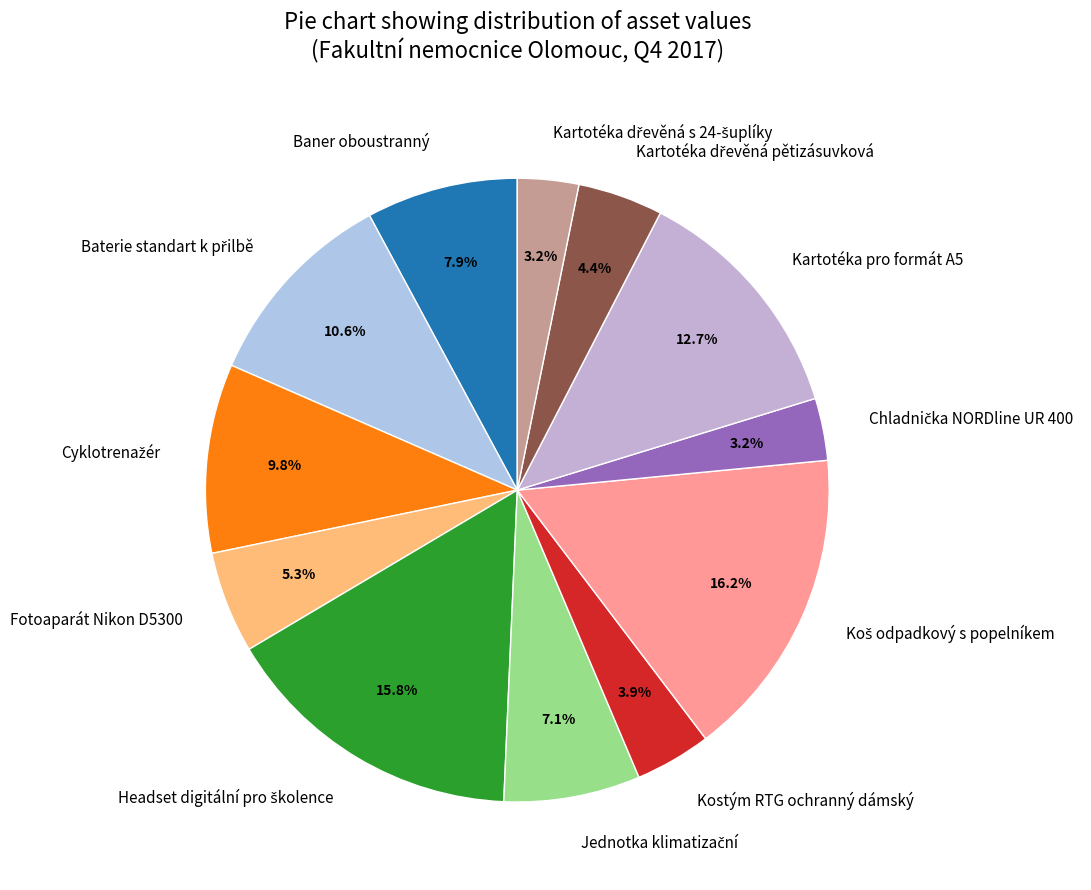

Is there a majority slice in this chart?

No